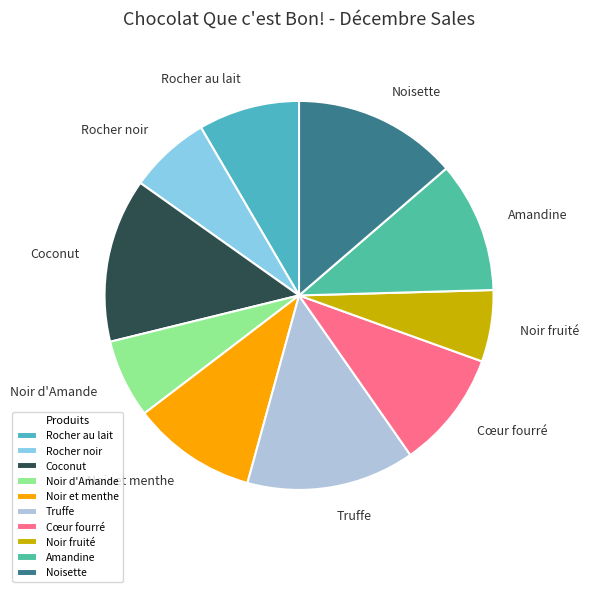

Is the sum of Noir et menthe and Noir fruité greater than half?

No